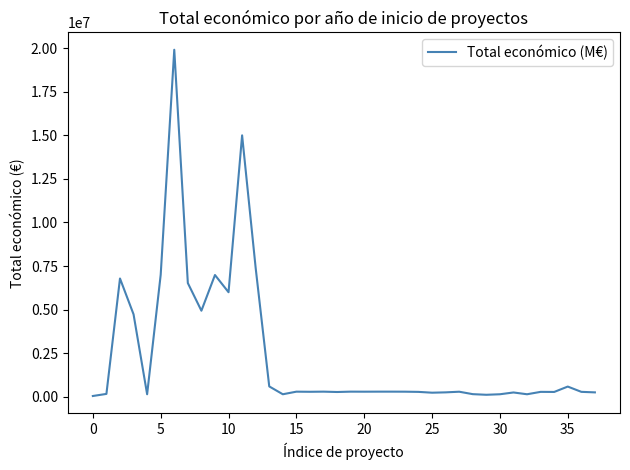

What is the difference between the maximum and minimum values?

19852190